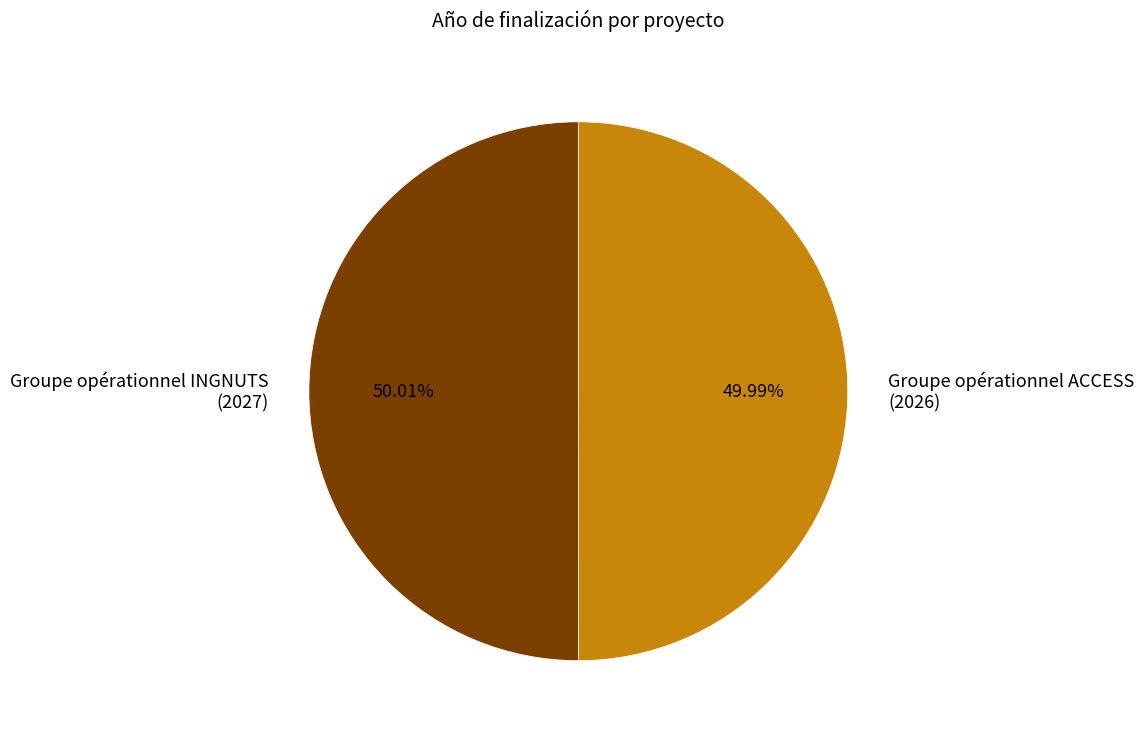

How many segments does this pie chart have?

2